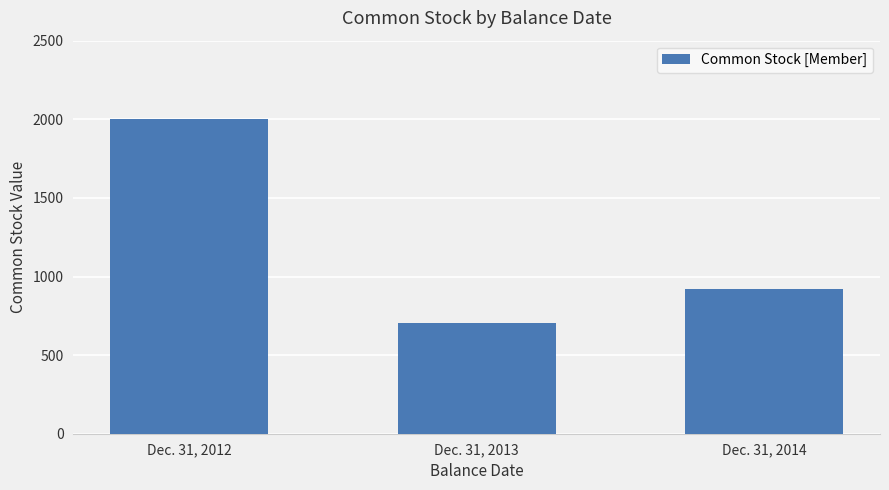

Where is the data nearest to the value 1352?

Dec. 31, 2014